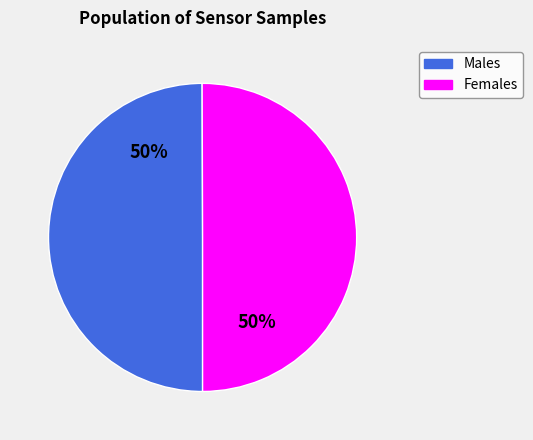

To the nearest percent, what is the average slice percentage?

50%